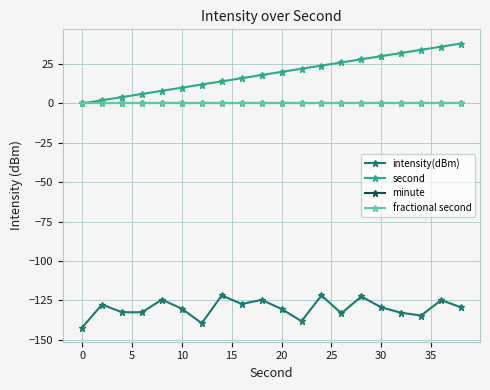

What is the minimum value for intensity(dBm)?

-142.2